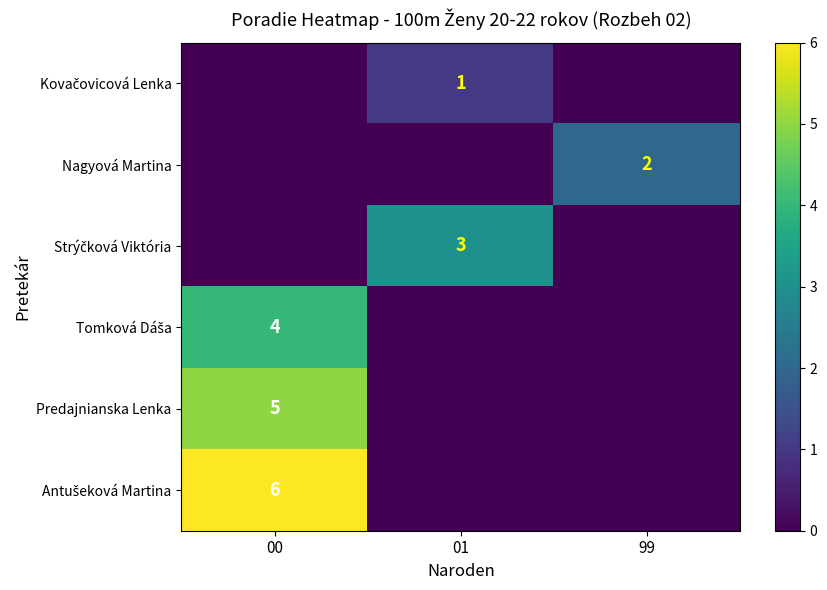

At which category is the sum across all series the highest?

00